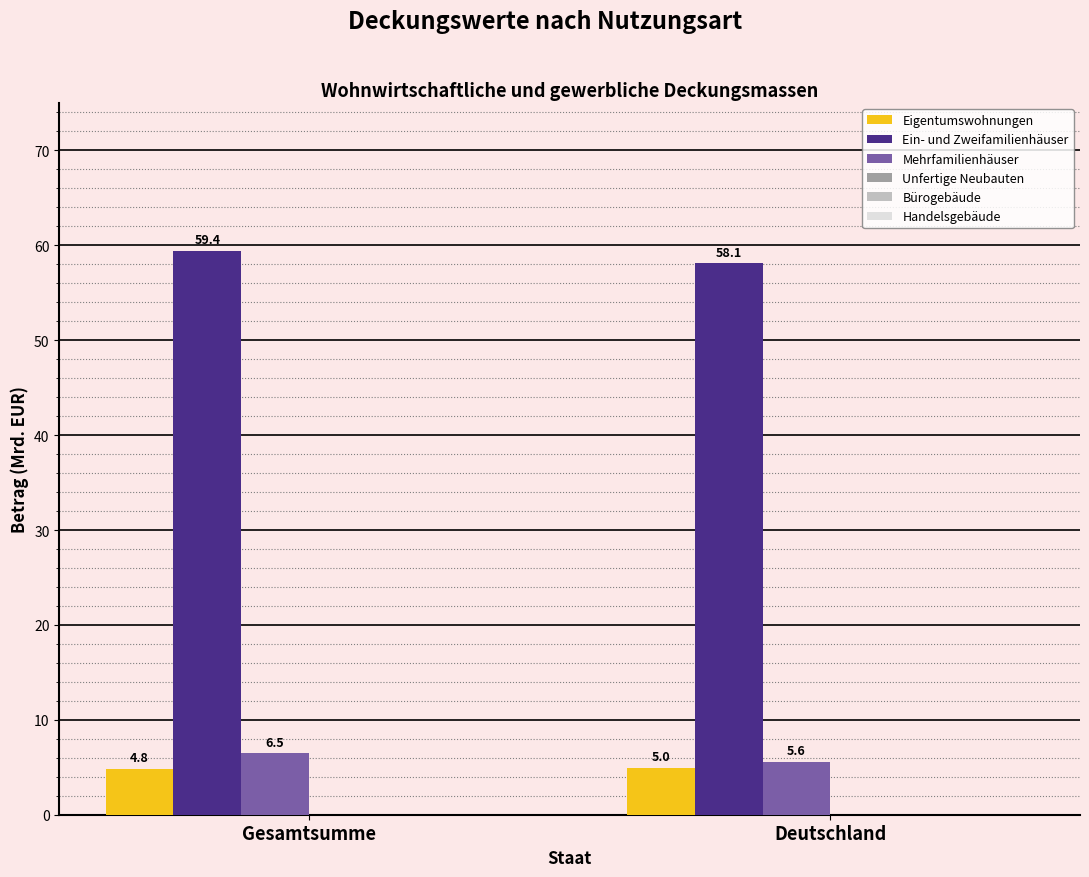

At Deutschland, list the series in order from smallest to largest.

Eigentumswohnungen, Mehrfamilienhäuser, Ein- und Zweifamilienhäuser